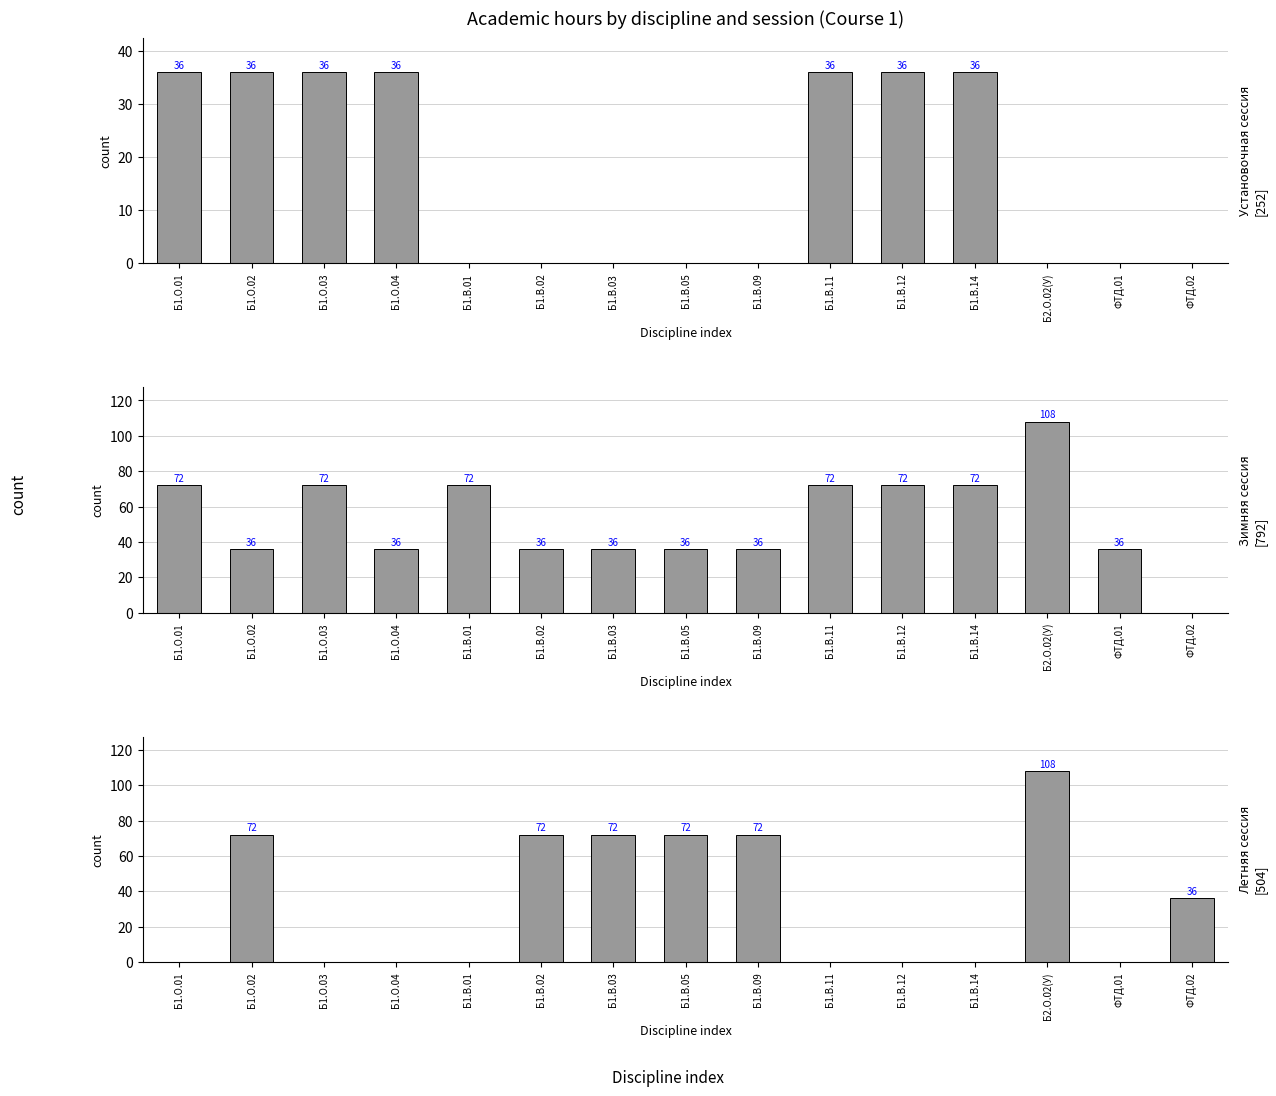

What are all the series names shown in the legend?

Установочная сессия, Зимняя сессия, Летняя сессия